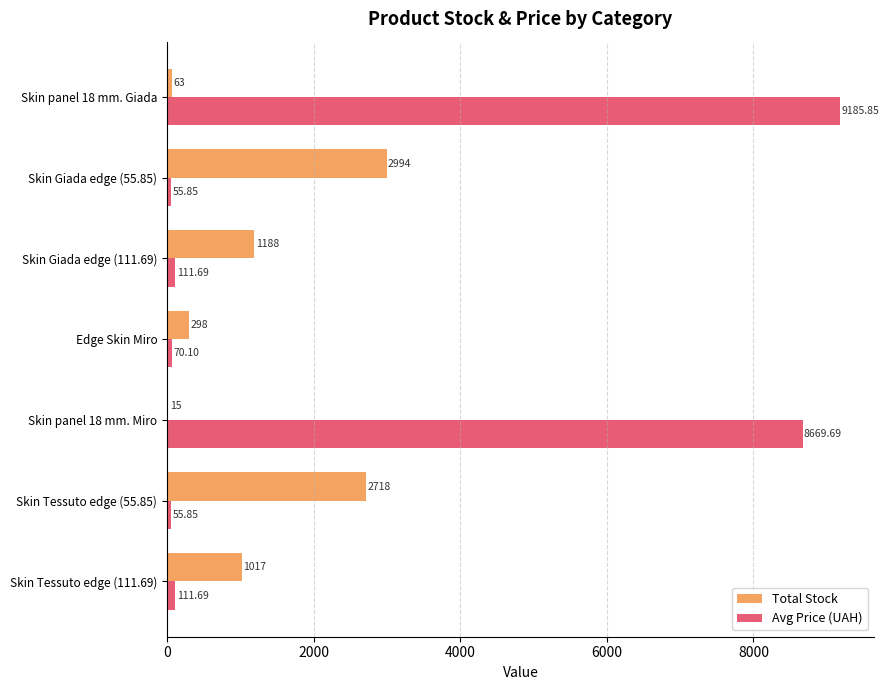

Which series changed the most between Skin Giada edge (55.85) and Skin panel 18 mm. Giada?

Avg Price (UAH)